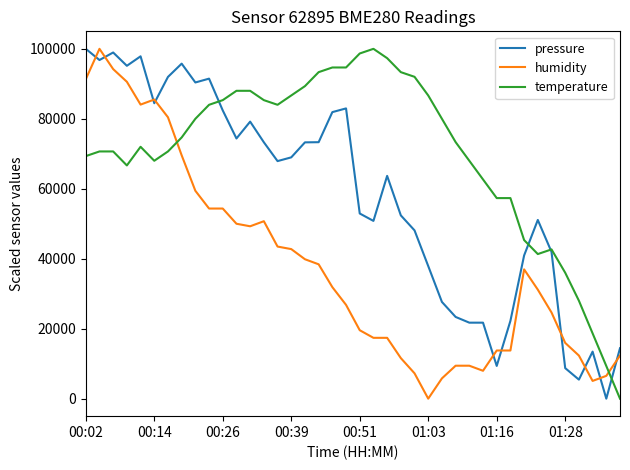

List the series in order of their overall mean, lowest first.

humidity, pressure, temperature